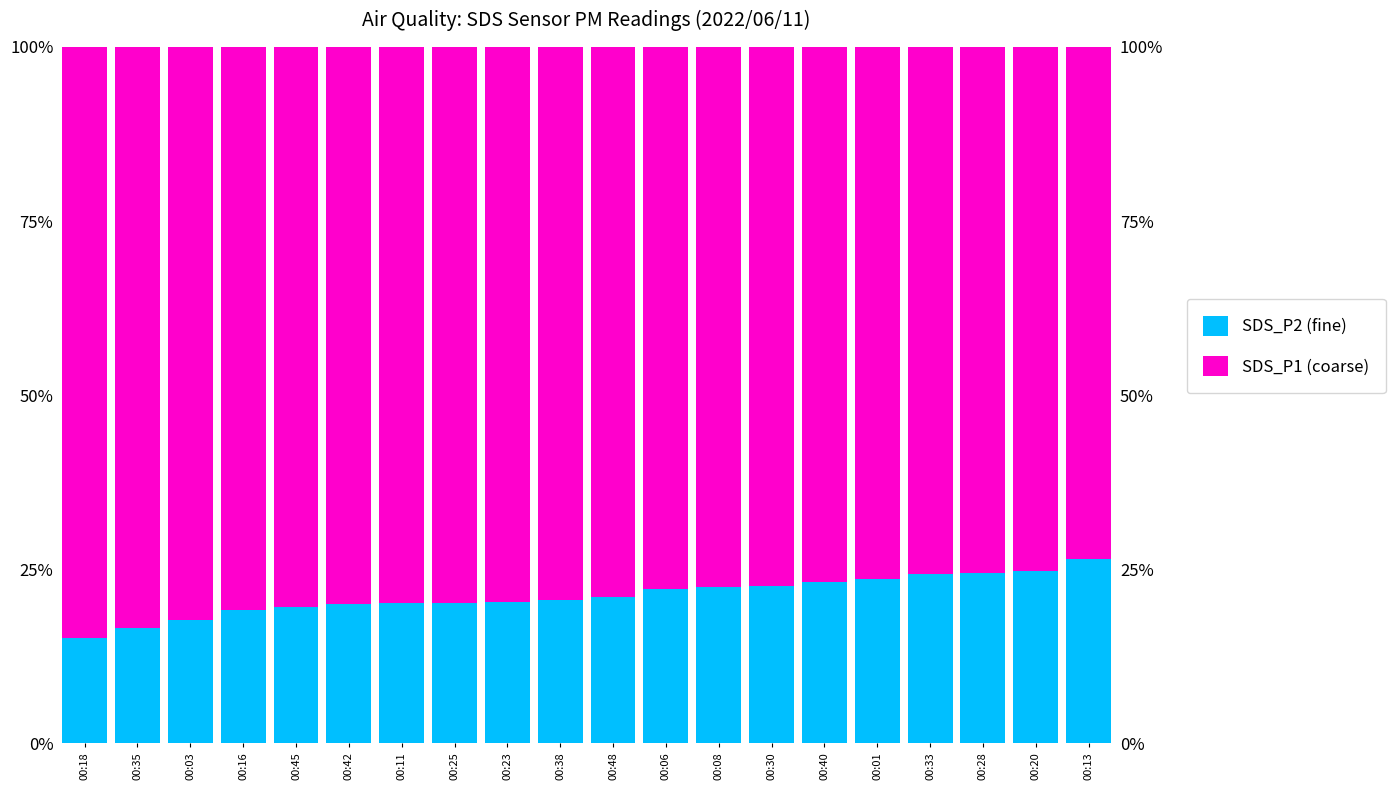

Reading left to right, transcribe all the data shown in this chart.

SDS_P2 (fine): 00:18=15.1	00:35=16.6	00:03=17.7	00:16=19.1	00:45=19.5	00:42=20.0	00:11=20.1	00:25=20.1	00:23=20.2	00:38=20.5	00:48=20.9	00:06=22.1	00:08=22.4	00:30=22.5	00:40=23.1	00:01=23.6	00:33=24.3	00:28=24.4	00:20=24.7	00:13=26.5
SDS_P1 (coarse): 00:18=84.9	00:35=83.4	00:03=82.3	00:16=80.9	00:45=80.5	00:42=80.0	00:11=79.9	00:25=79.9	00:23=79.8	00:38=79.5	00:48=79.1	00:06=77.9	00:08=77.6	00:30=77.5	00:40=76.9	00:01=76.4	00:33=75.7	00:28=75.6	00:20=75.3	00:13=73.5